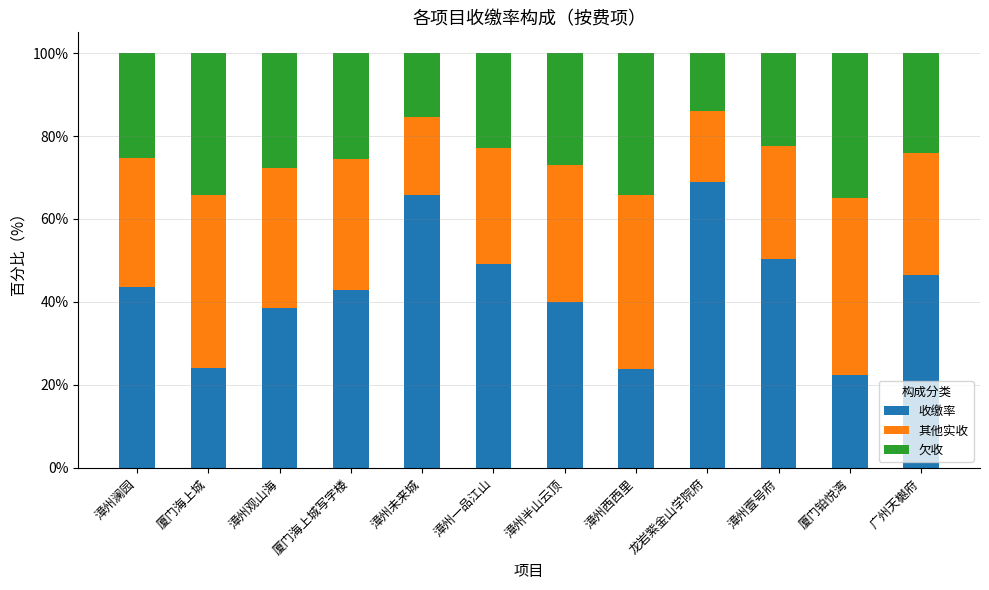

How many bars are there in total?

12